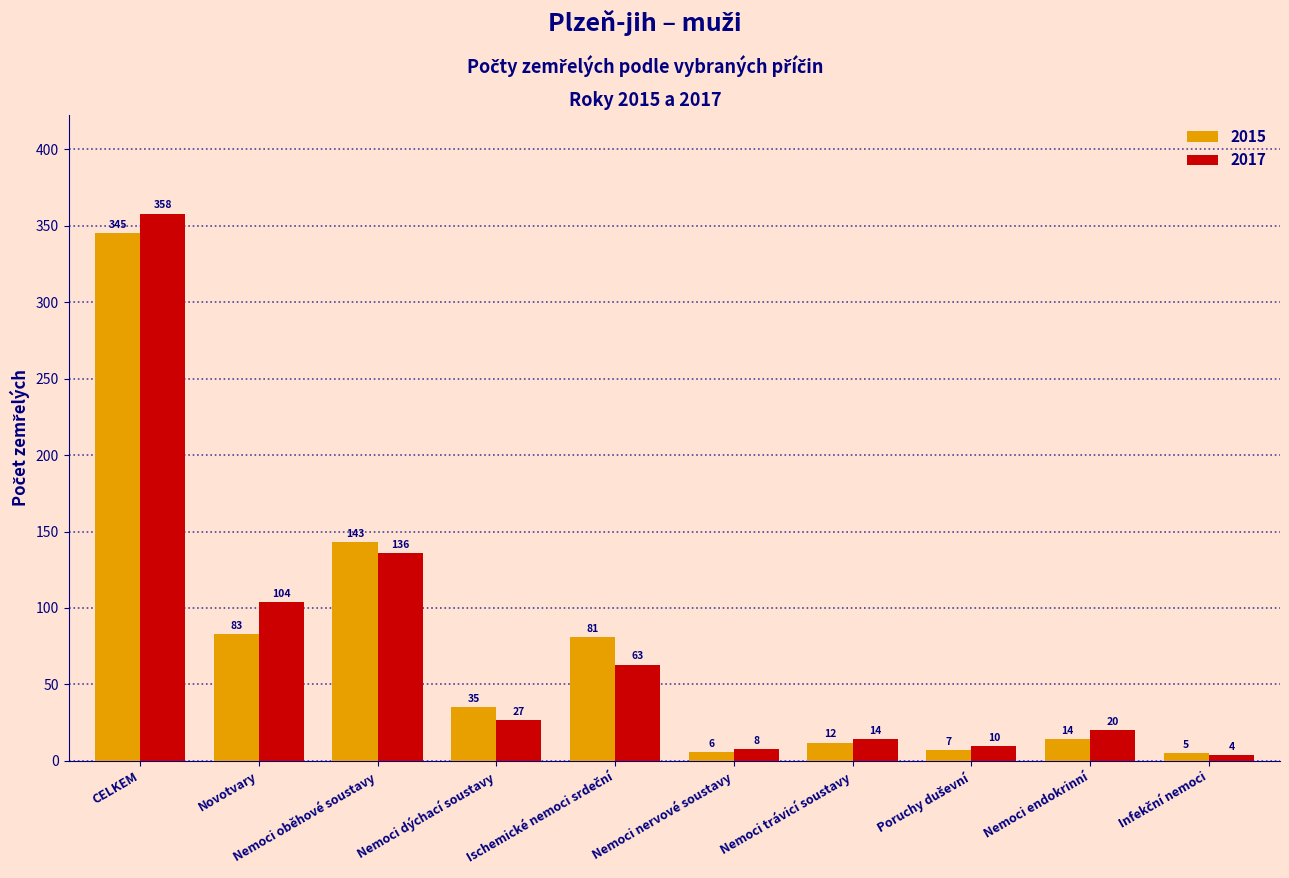

What is the lowest value of the 2015 series?

5